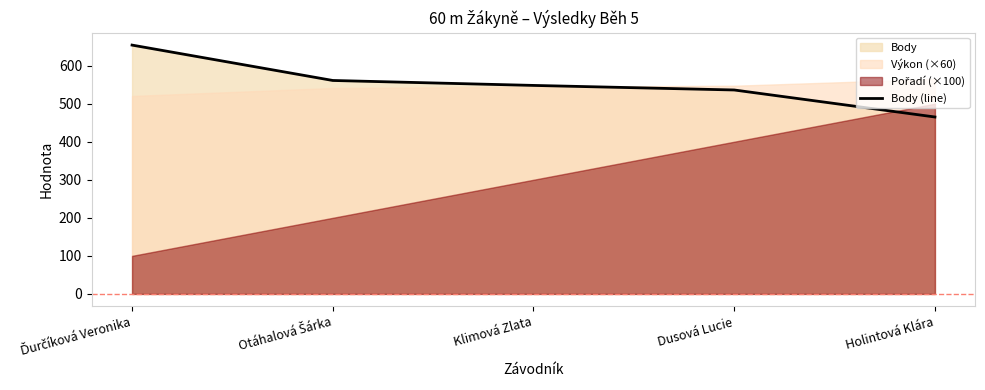

Is it true that the value at Holintová Klára is 800?

False